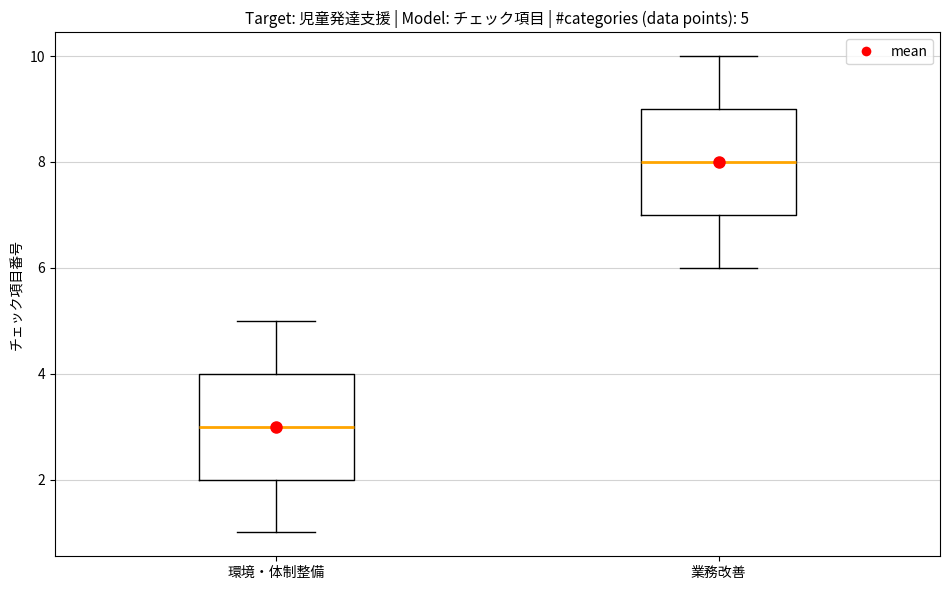

Which box's median line is the lowest?

環境・体制整備